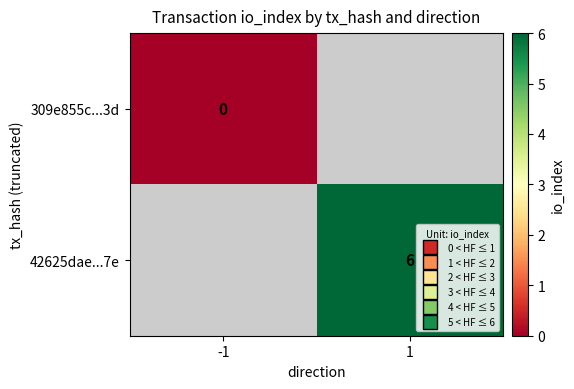

Is the value of 42625dae...7e at 1 greater than the value of 309e855c...3d at -1?

Yes